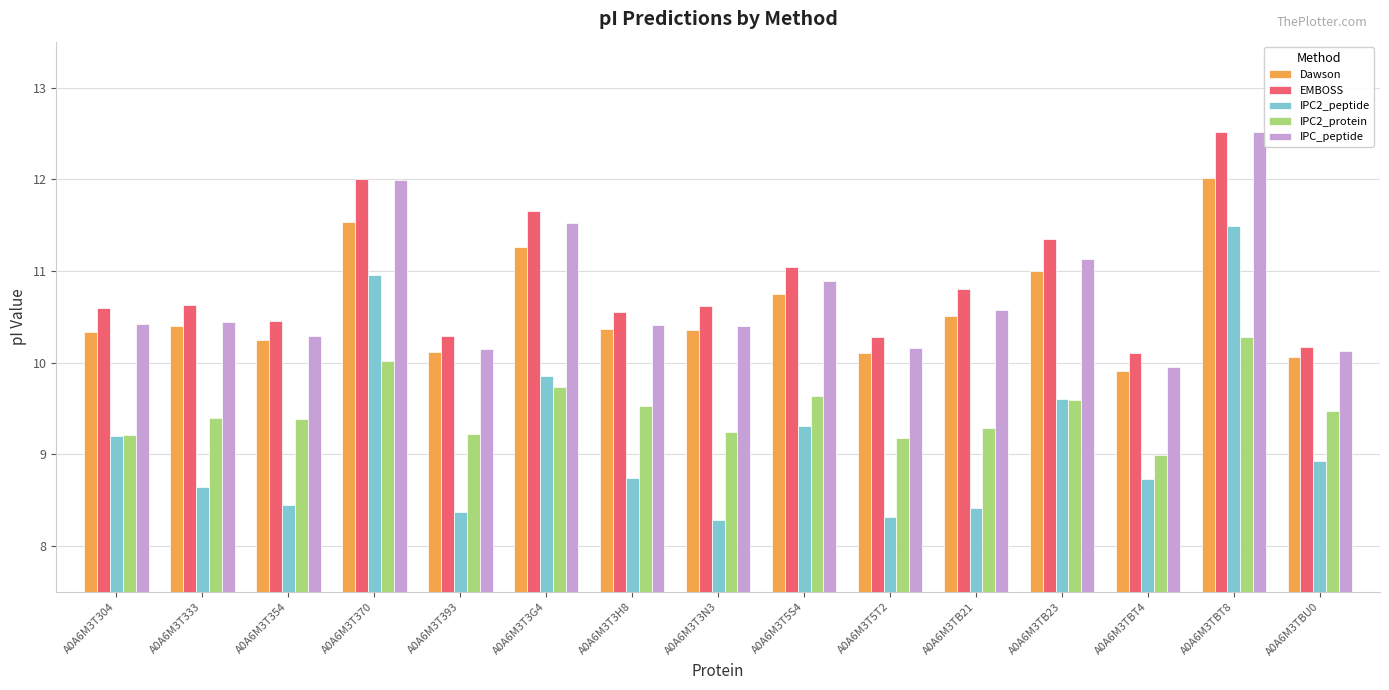

At how many categories does at least one series exceed 8?

15